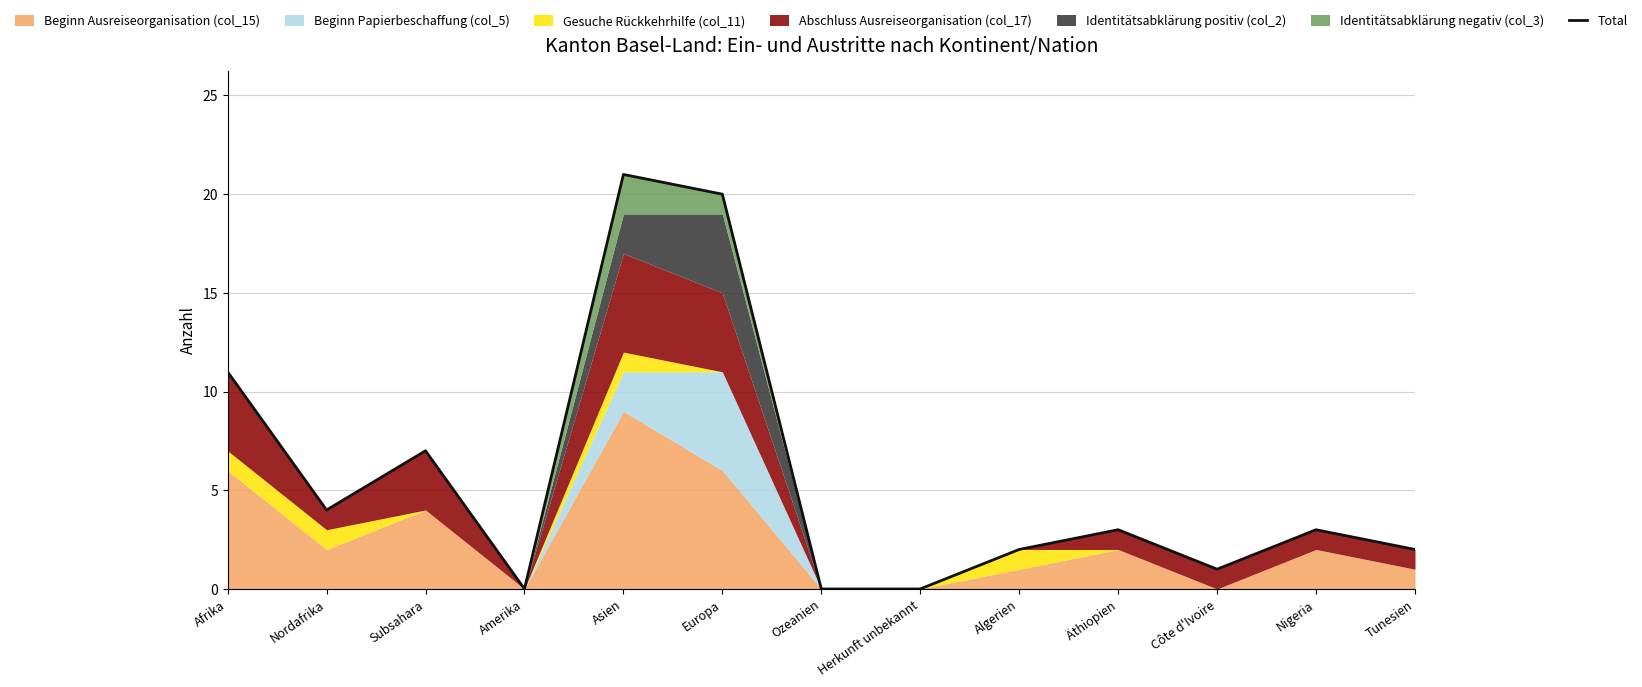

Reading left to right, transcribe all the data shown in this chart.

Afrika=11	Nordafrika=4	Subsahara=7	Amerika=0	Asien=21	Europa=20	Ozeanien=0	Herkunft unbekannt=0	Algerien=2	Äthiopien=3	Côte d'Ivoire=1	Nigeria=3	Tunesien=2